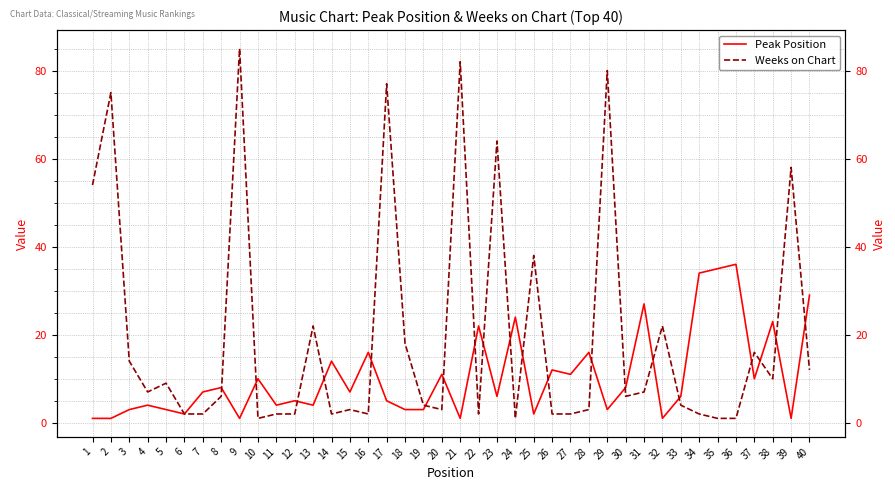

At how many categories does at least one series exceed 28?

13